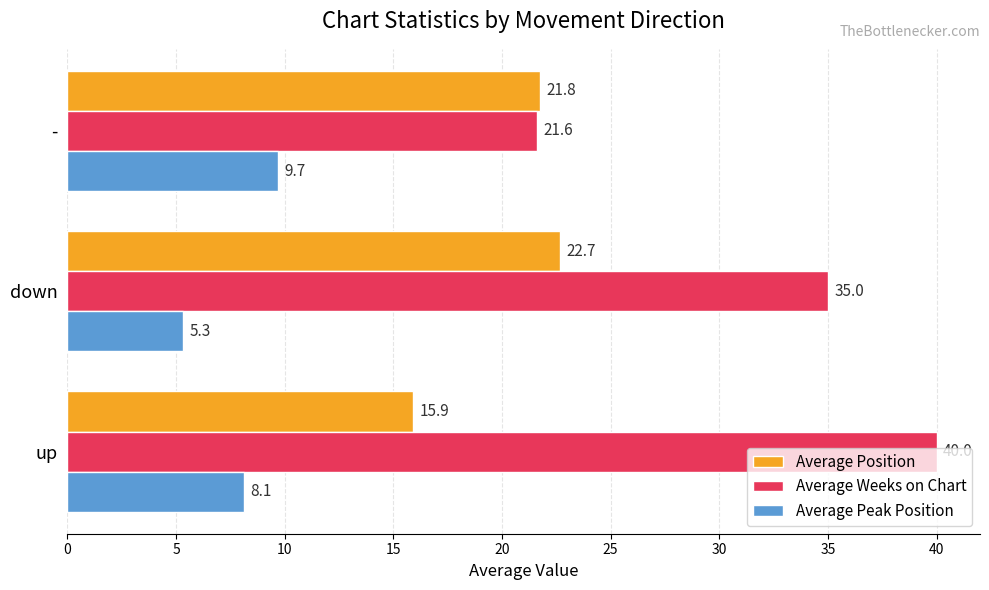

Is the value of Average Peak Position at down greater than the value of Average Position at down?

No